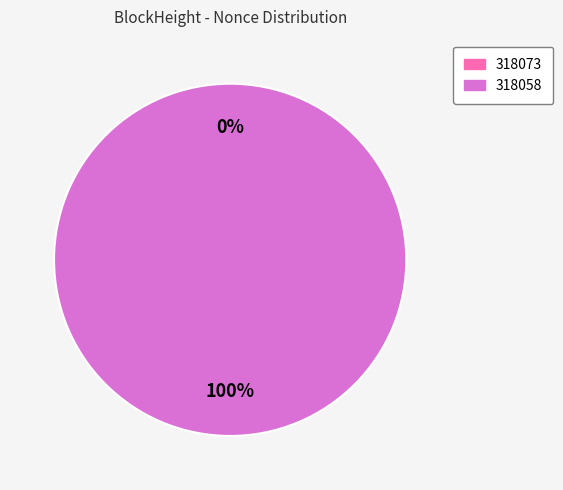

To the nearest percent, what percentage of the pie is 318058?

100%